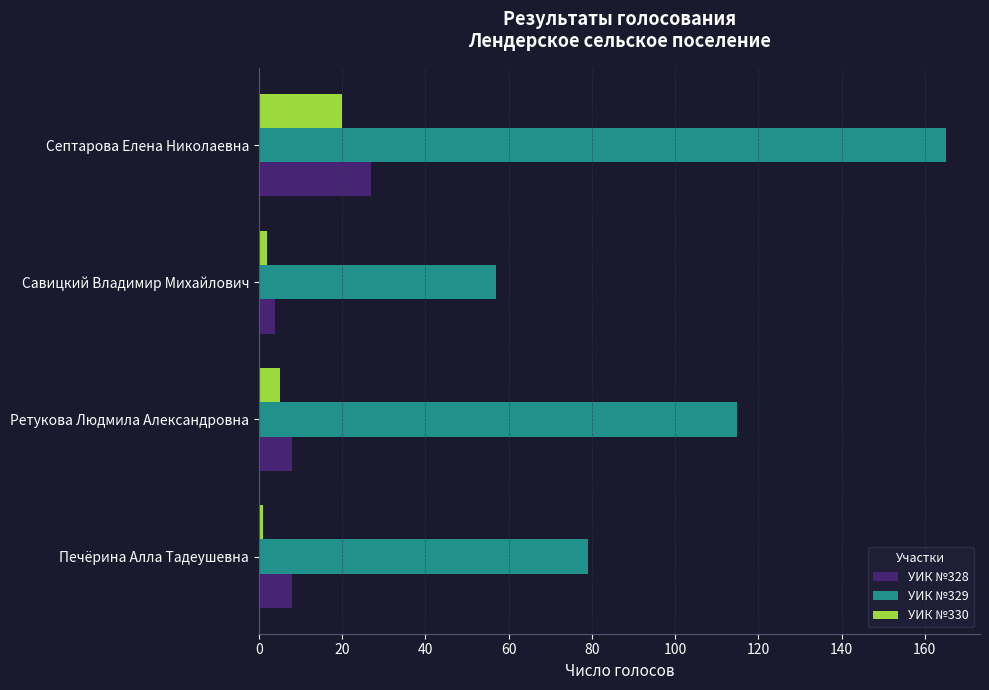

What are all the series names shown in the legend?

УИК №328, УИК №329, УИК №330